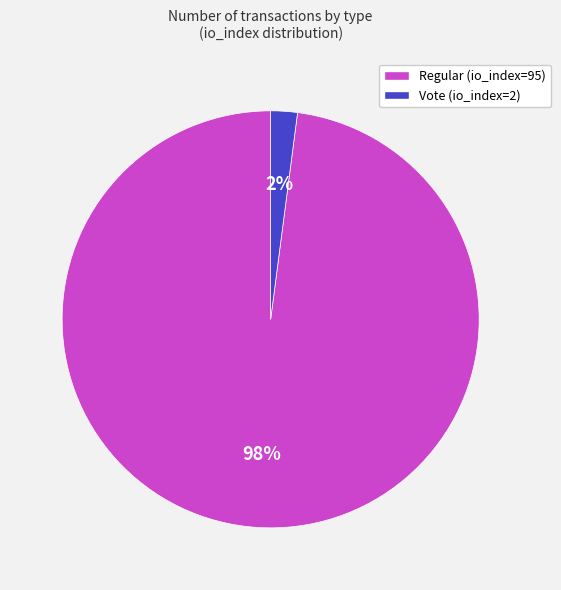

Rank the categories by value from highest to lowest.

Regular (io_index=95), Vote (io_index=2)